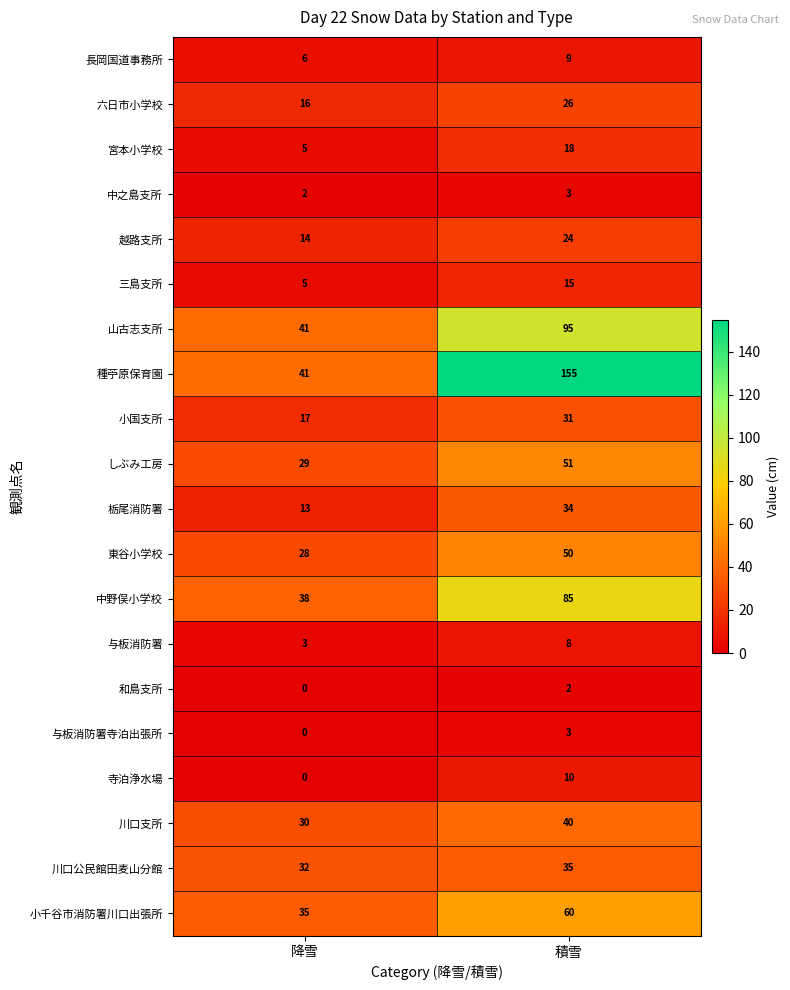

Which category has the highest value across all series?

積雪